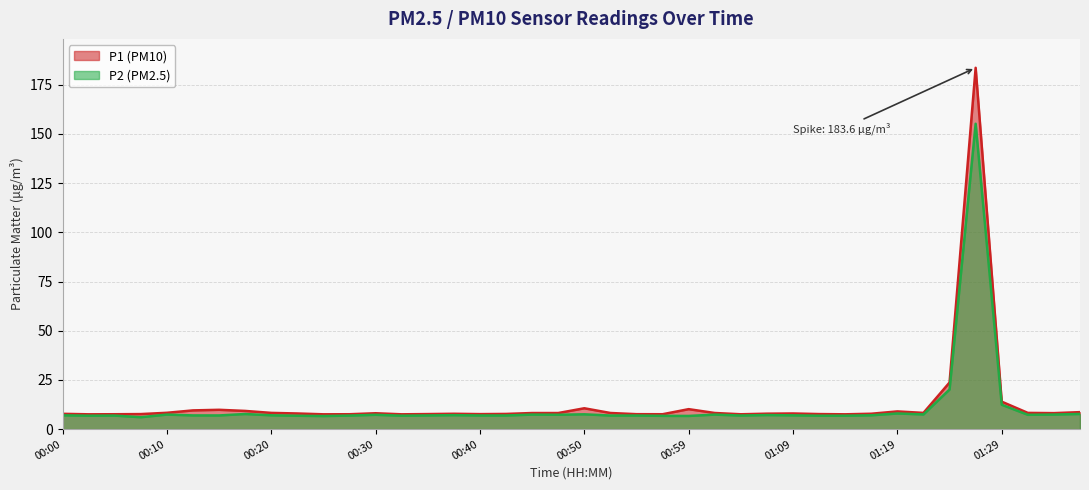

What is the difference between the maximum and second lowest values in the P2 series?

148.5